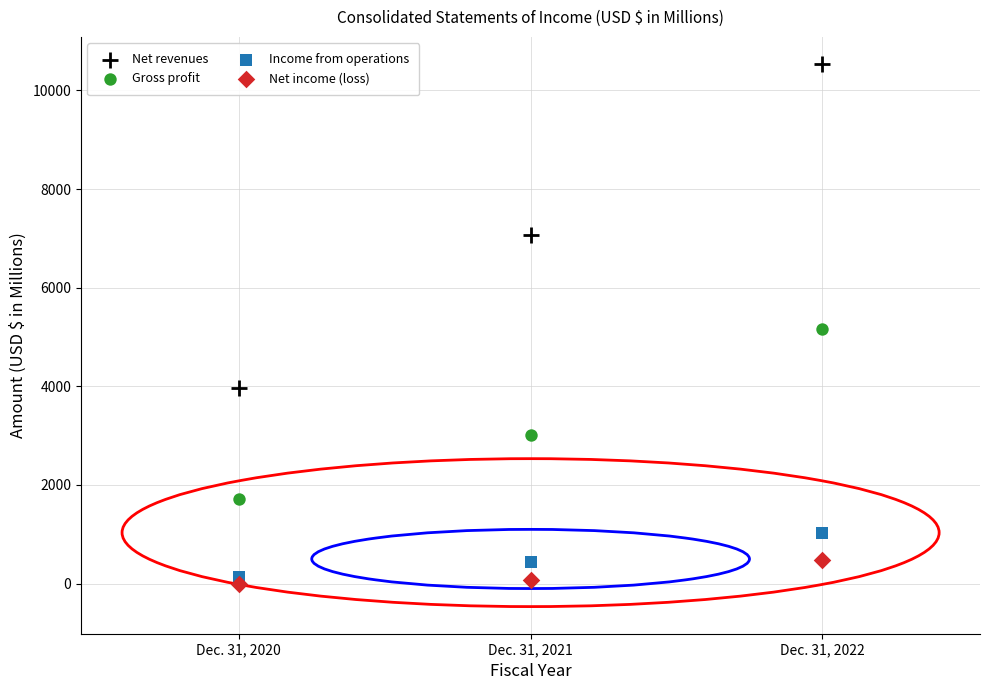

Across all data points, what is the range of Y values (max minus min)?

10538